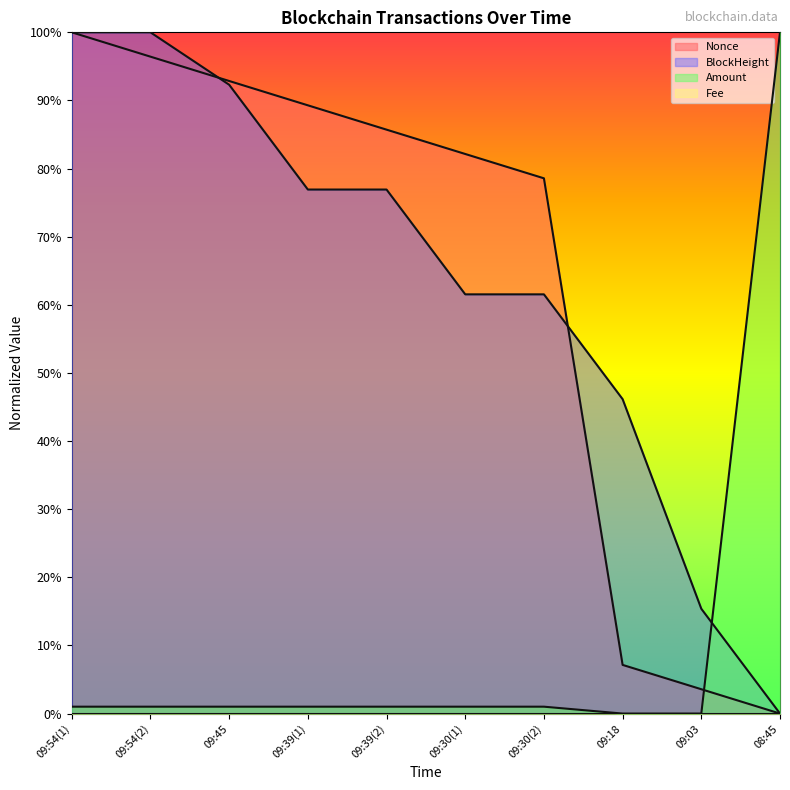

At how many categories does at least one series exceed 0?

10